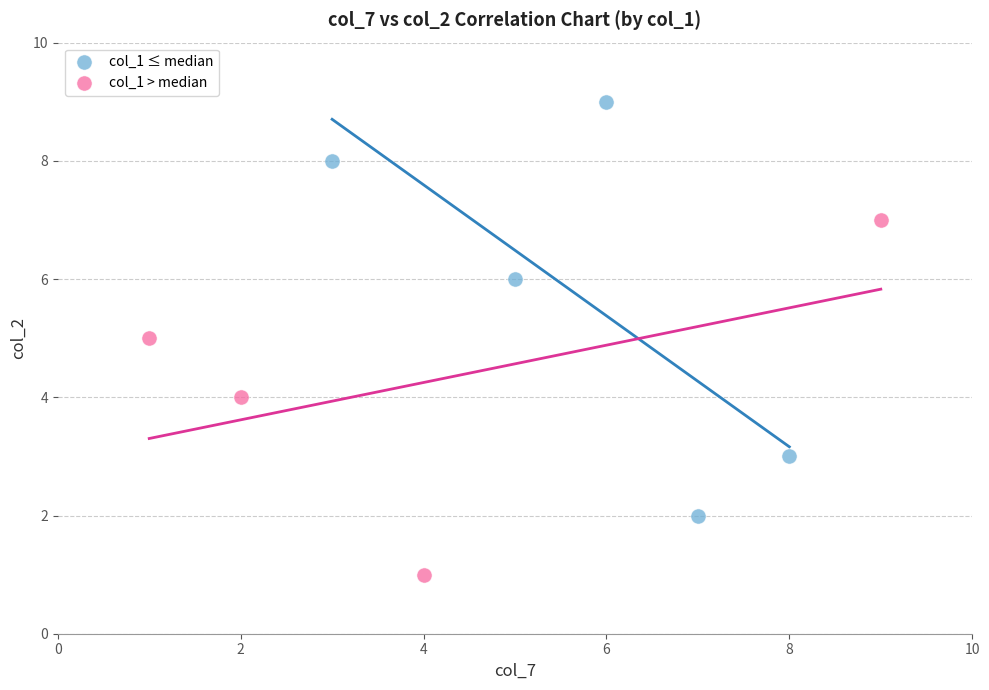

Which series has the widest spread of Y values?

col_1 ≤ median